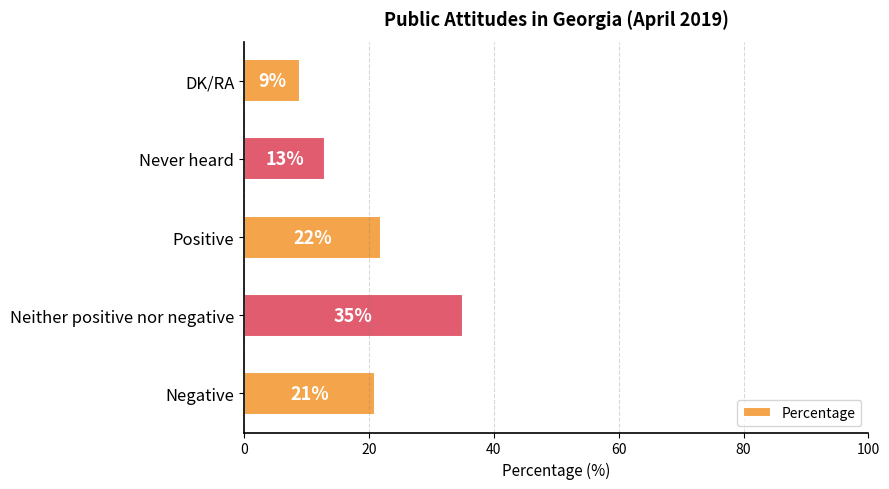

Rank the categories by value from highest to lowest.

Neither positive nor negative, Positive, Negative, Never heard, DK/RA